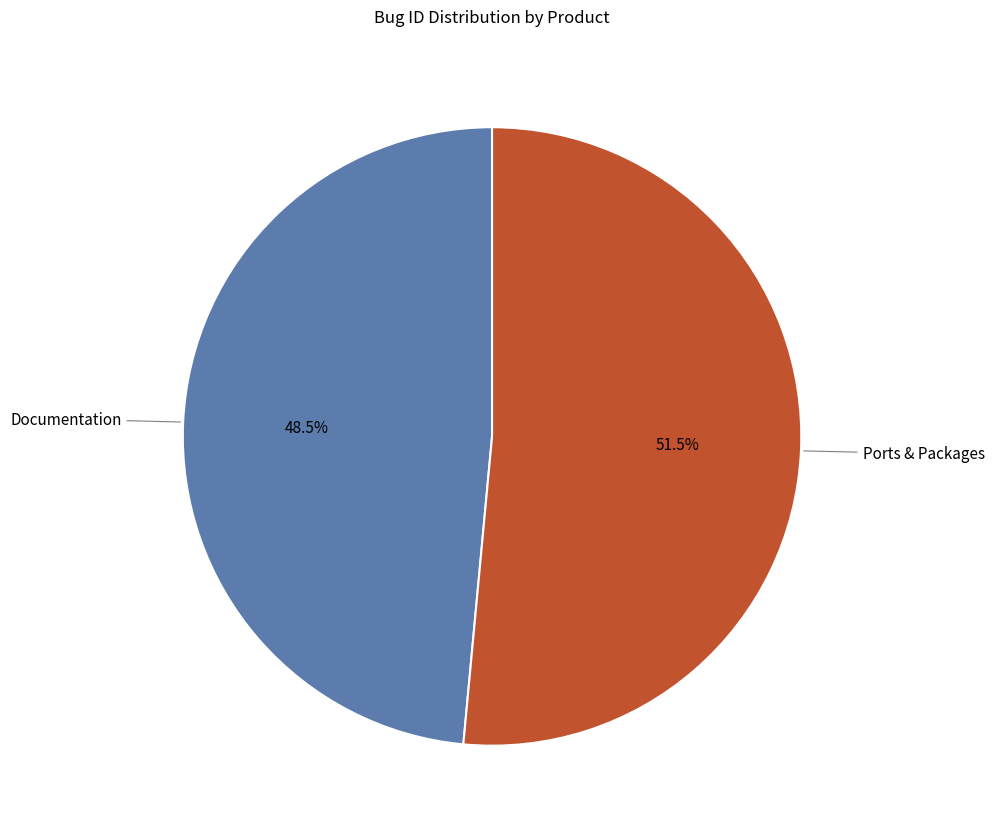

Is there a majority slice in this chart?

Yes